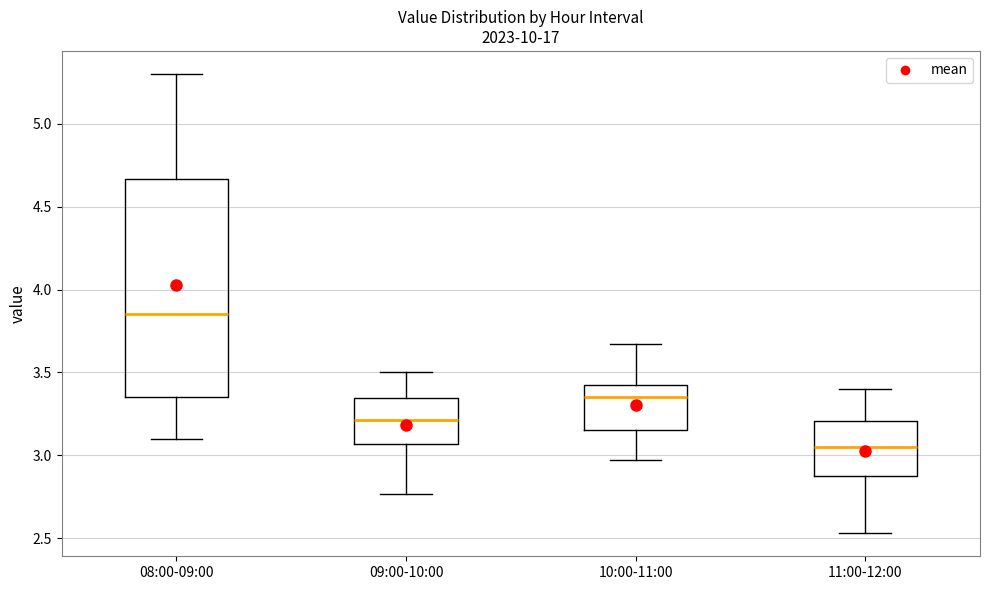

Reading left to right, transcribe this box plot: for each box, give where its median line is, the range the box spans, and where its two whiskers end, as read against the y-axis. The values are not printed on the chart, so give them approximately, as read against the axis.

08:00-09:00: median 3.85, box 3.35 to 4.65, whiskers 3.10 to 5.30
09:00-10:00: median 3.20, box 3.05 to 3.35, whiskers 2.75 to 3.50
10:00-11:00: median 3.35, box 3.15 to 3.45, whiskers 2.95 to 3.65
11:00-12:00: median 3.05, box 2.90 to 3.20, whiskers 2.55 to 3.40